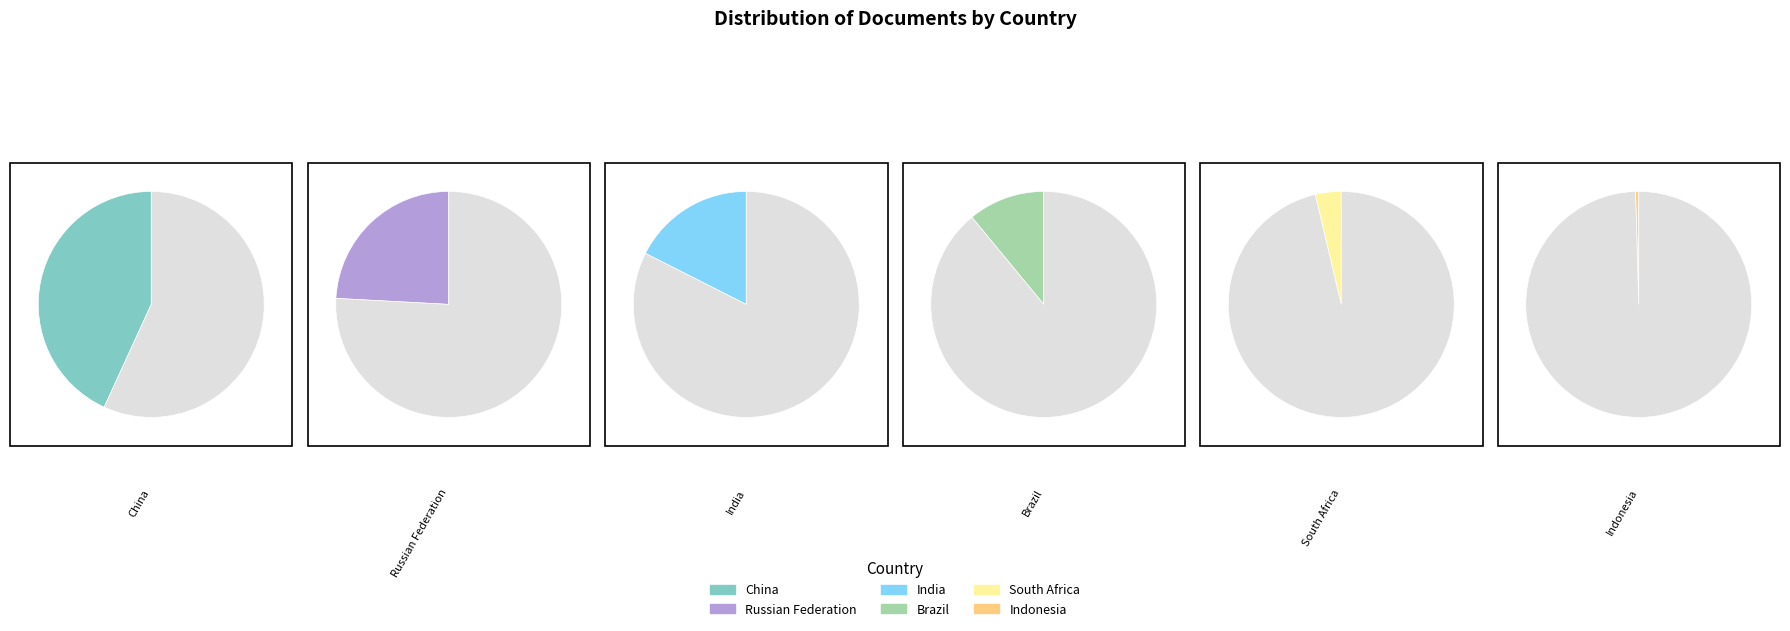

What is the largest slice in the pie chart?

China